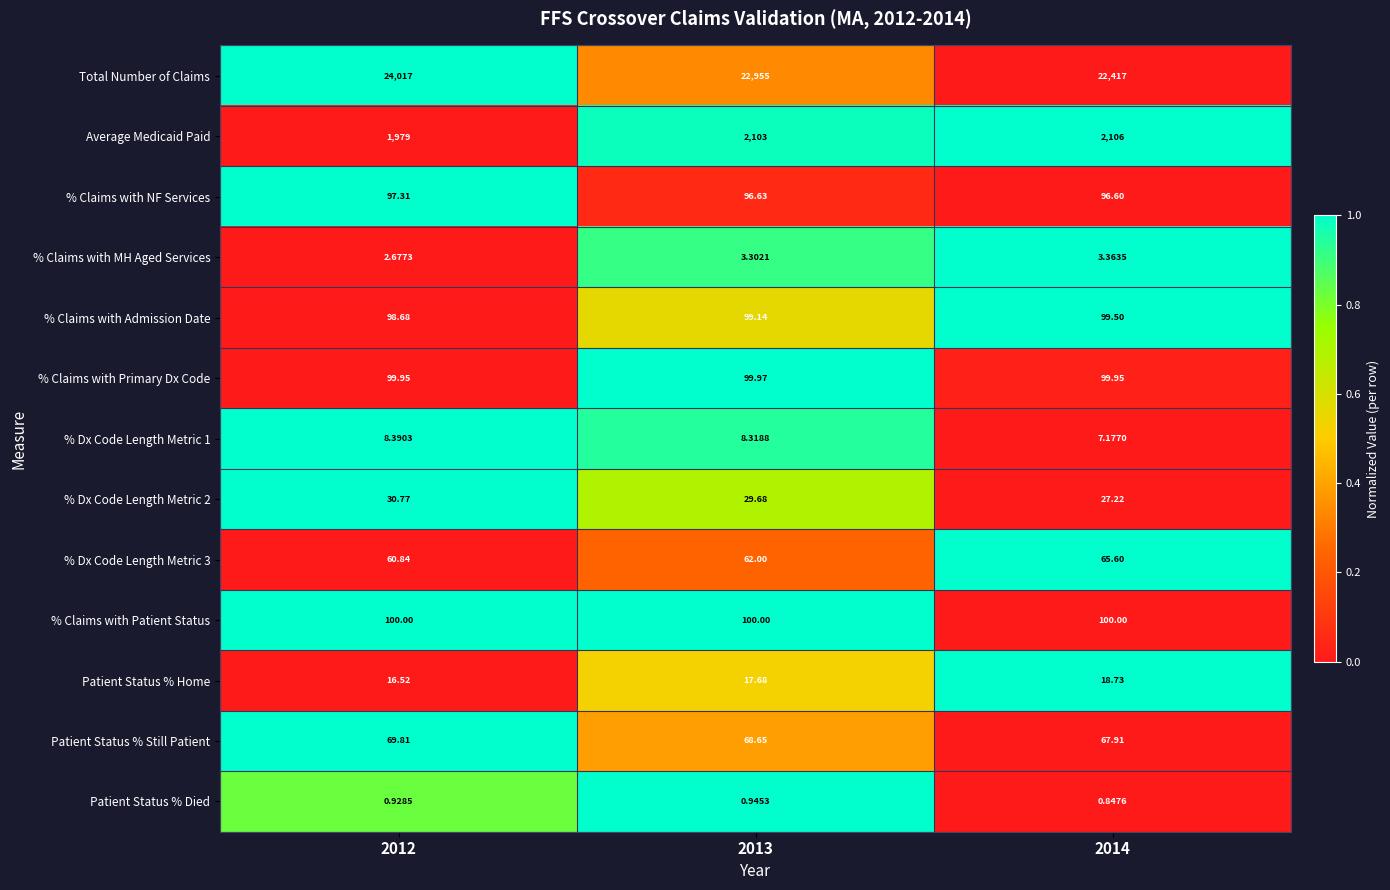

Which series has the largest total across all categories?

Total Number of Claims